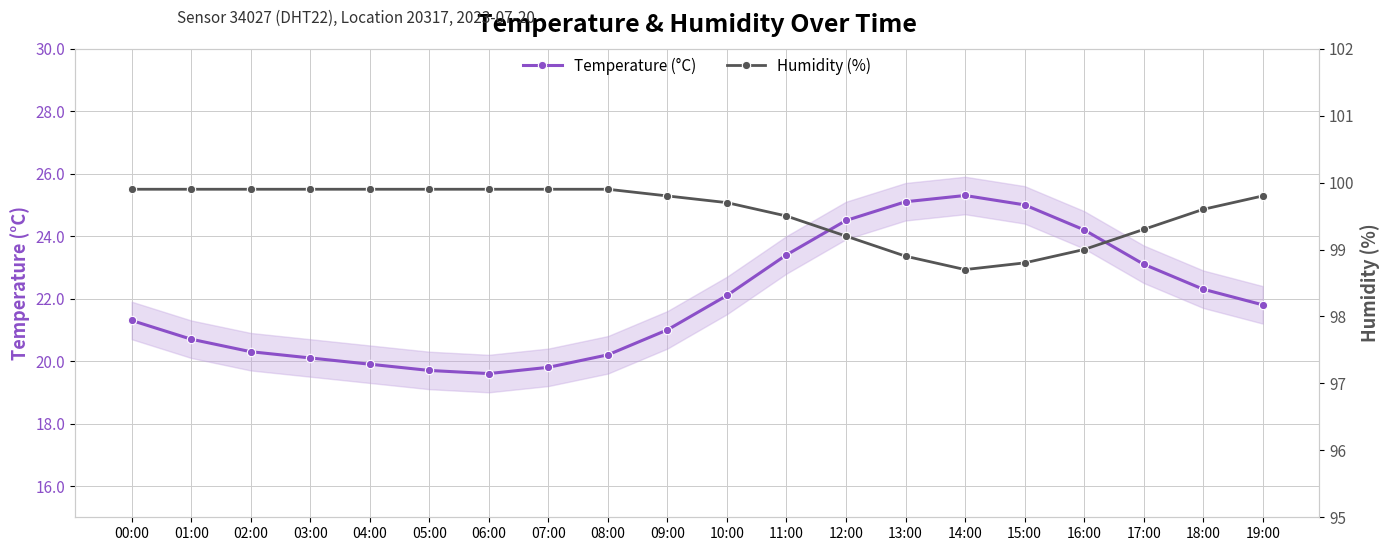

Is it true that Humidity (%) equals 99.9 at 04:00?

True